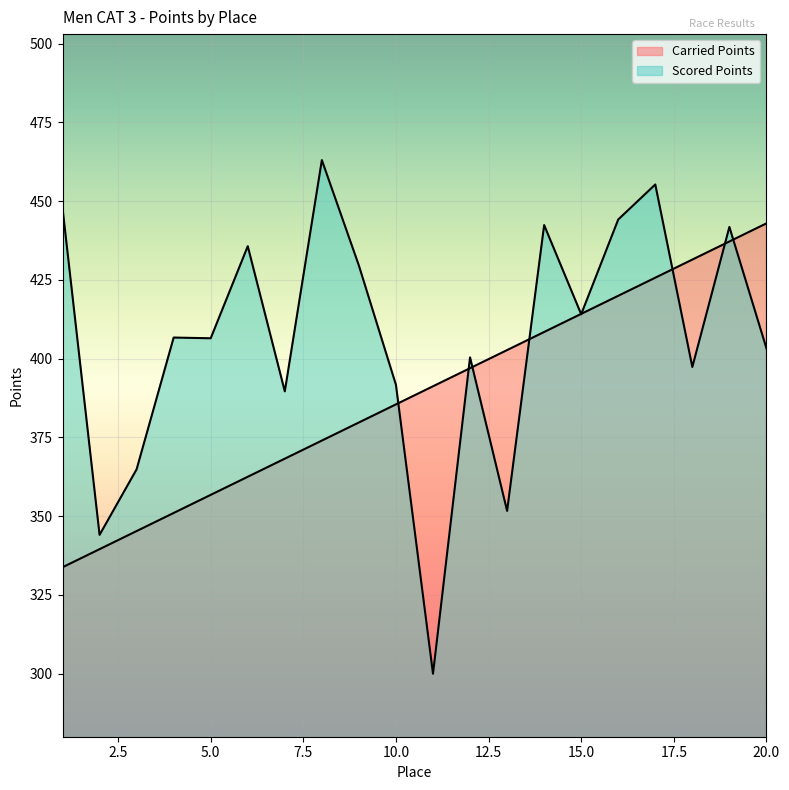

Is it true that Scored Points equals 344.1 at 2?

True